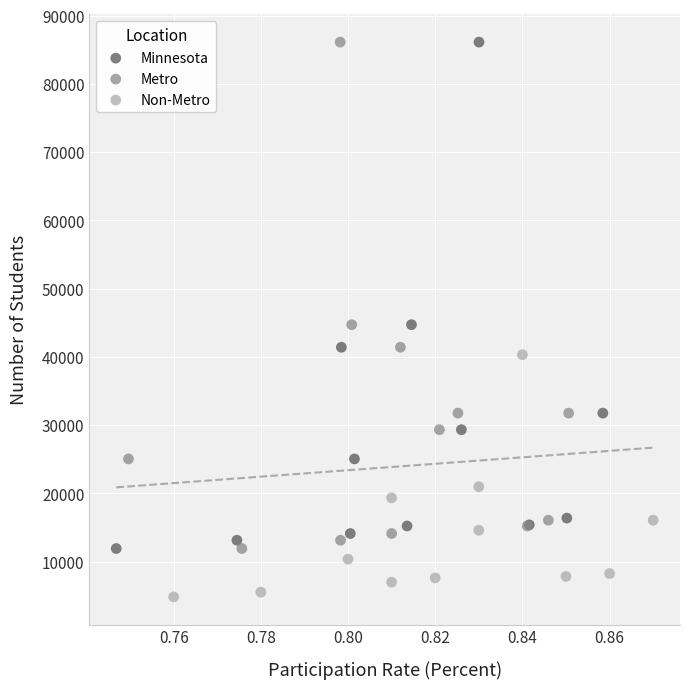

What are all the series names shown in the legend?

Minnesota, Metro, Non-Metro